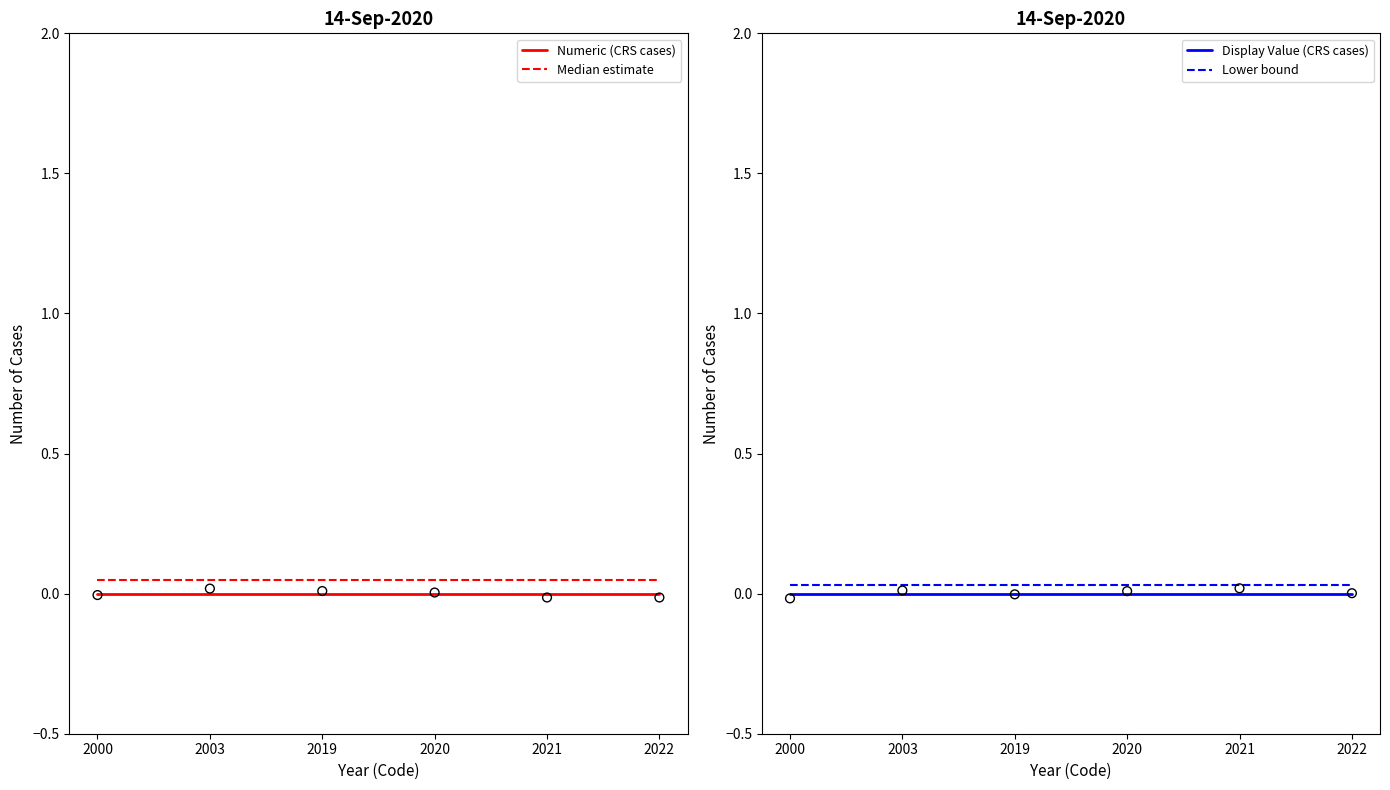

Which series has the largest Y range (max minus min)?

Numeric (CRS cases)